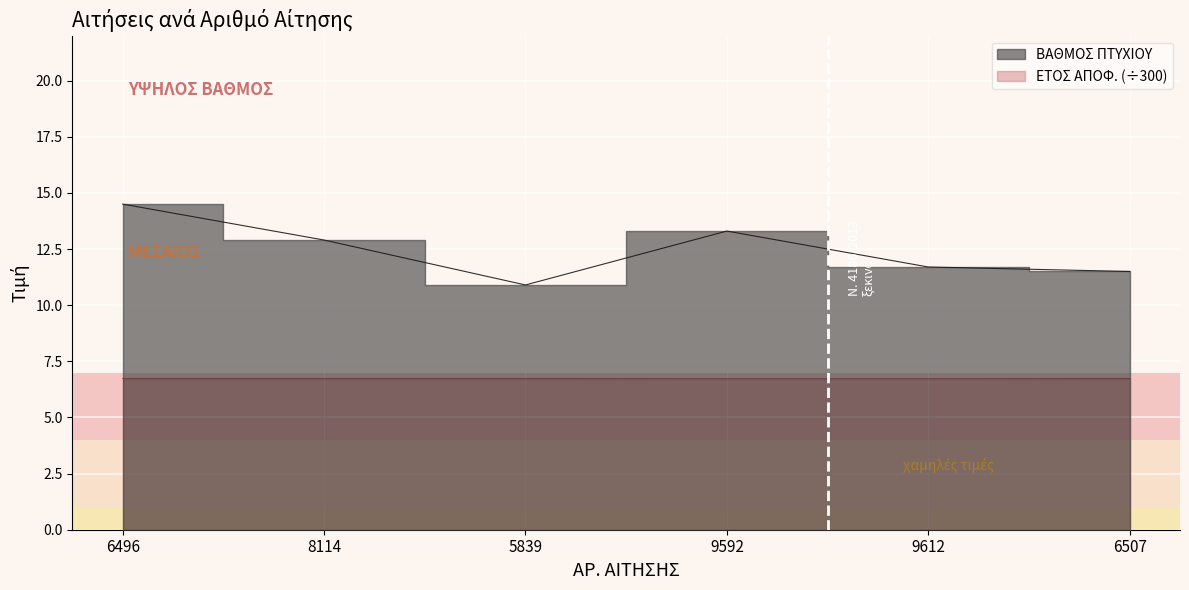

At which label does ΕΤΟΣ ΑΠΟΦ. reach its minimum?

9592